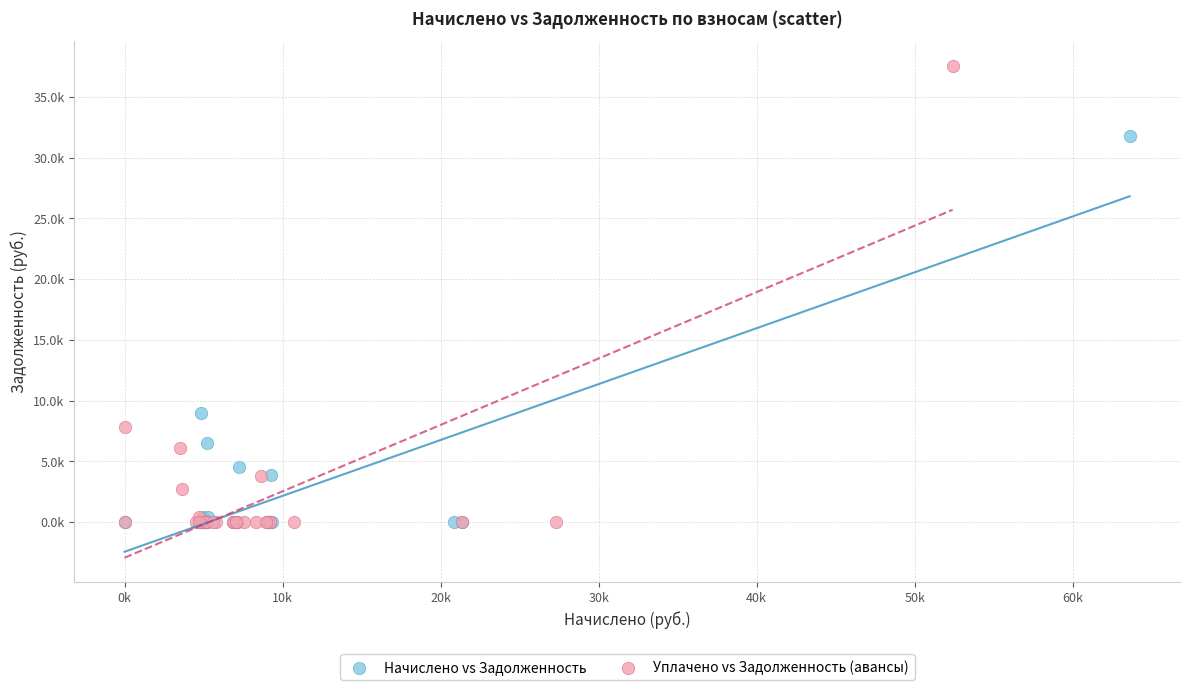

What are all the series names shown in the legend?

Начислено vs Задолженность, Уплачено vs Задолженность (авансы)